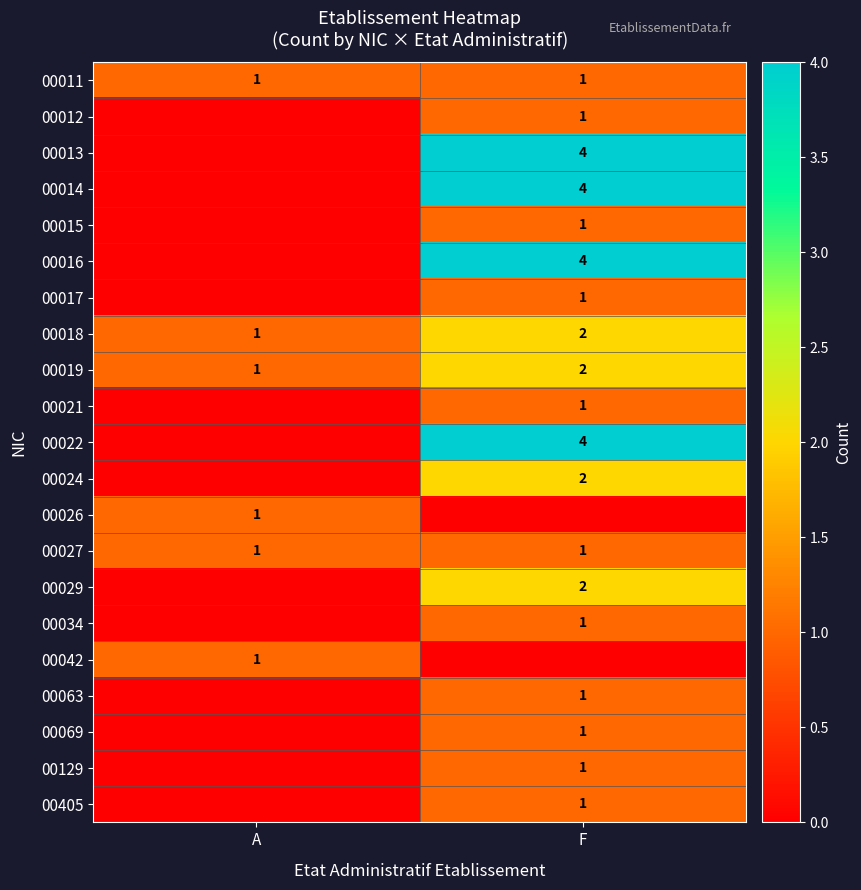

Which label corresponds to the largest value in the chart?

F